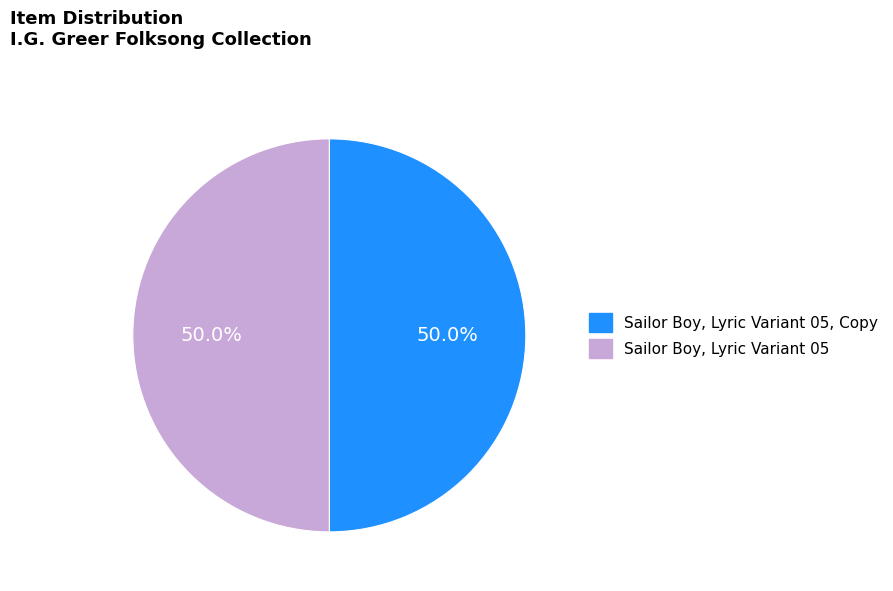

Approximately how many times larger is the value at Sailor Boy, Lyric Variant 05 compared to Sailor Boy, Lyric Variant 05, Copy?

1.0